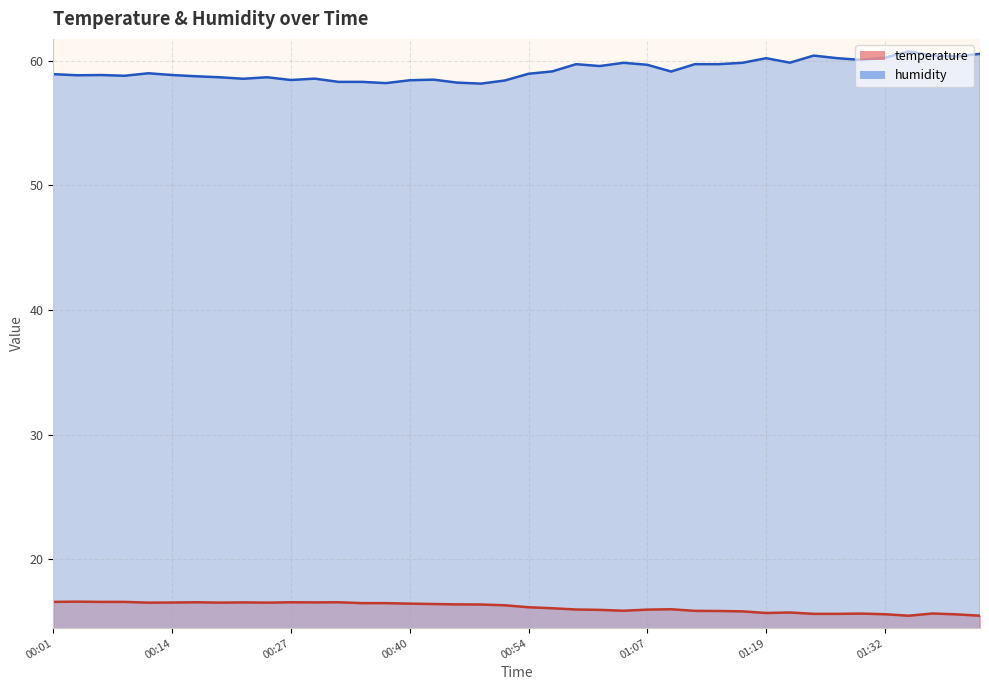

True or false: humidity has a value of 15.6 at 01:38.

False